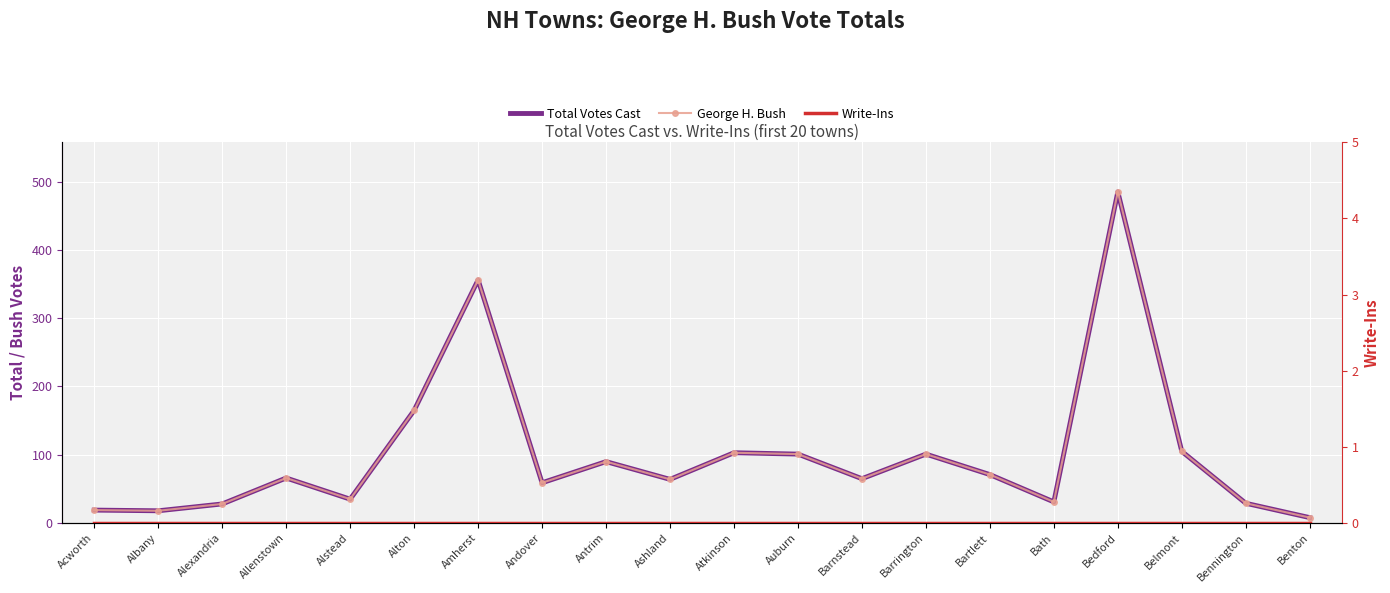

What is the value of the George H. Bush point at the 14th from the left?

101